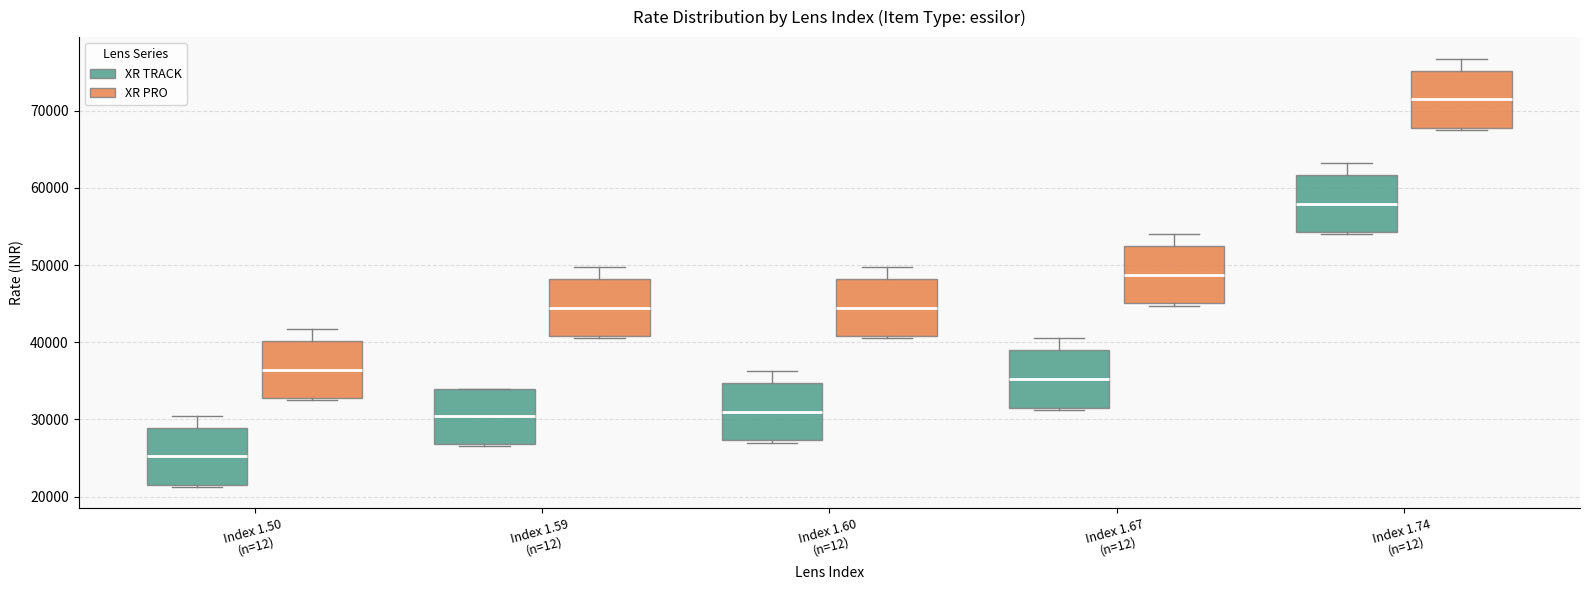

Which box has the highest median line?

Index 1.74 (n=12) (XR PRO)